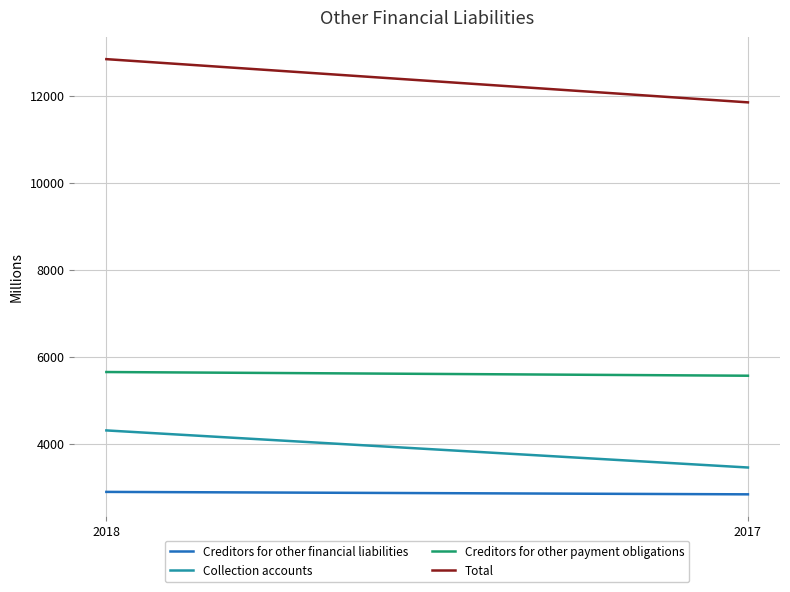

What is the approximate value of Creditors for other payment obligations at 2017, to the nearest 5?

5565